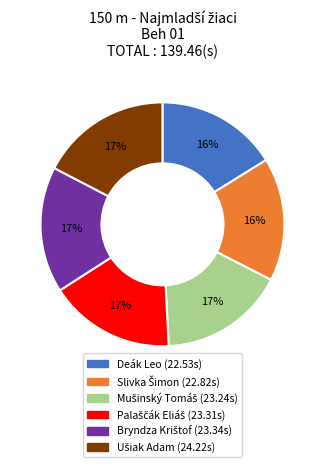

True or false: Deák Leo accounts for 30% of the total.

False